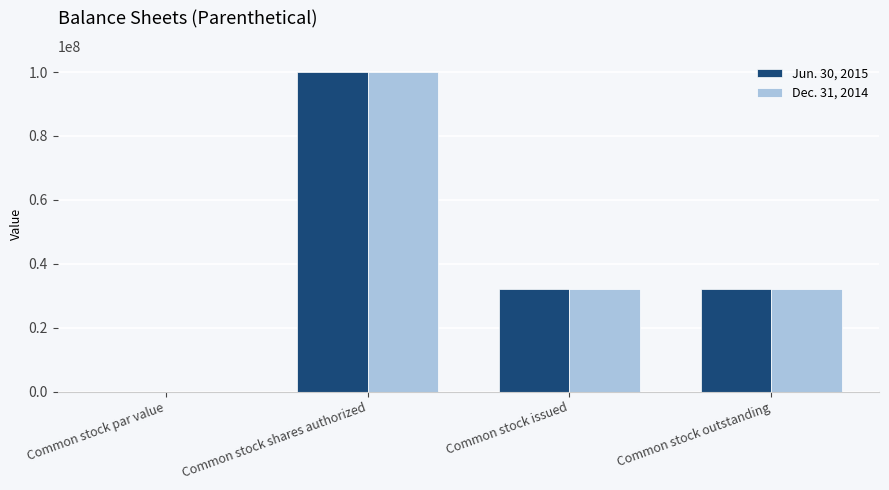

The value of Jun. 30, 2015 at Common stock outstanding is 45873465.9. True or false?

False